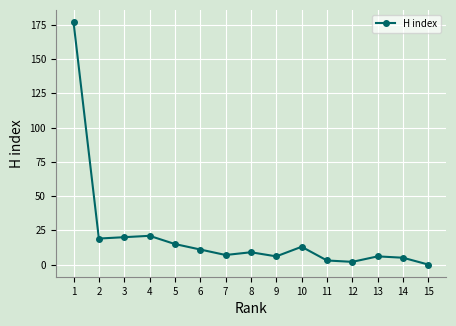

At which label does the data first exceed 9?

1